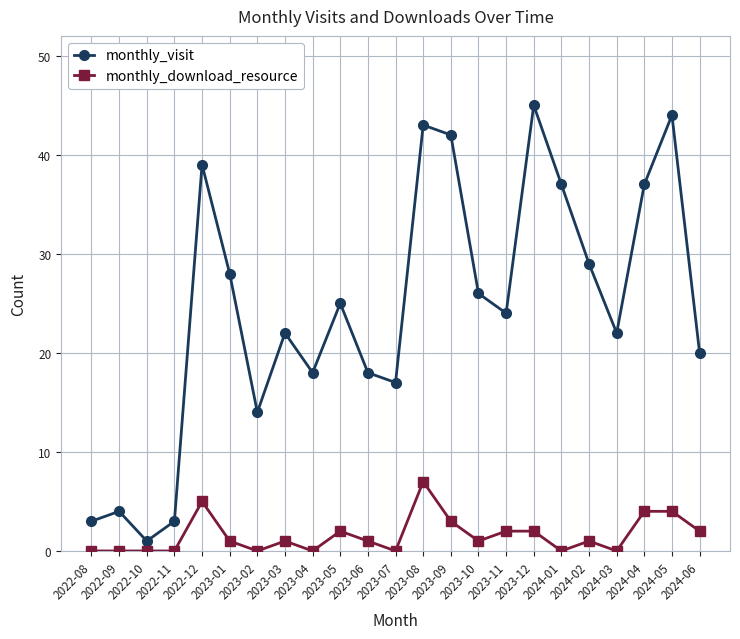

What is the difference between the maximum and minimum values in the monthly_download_resource series?

7